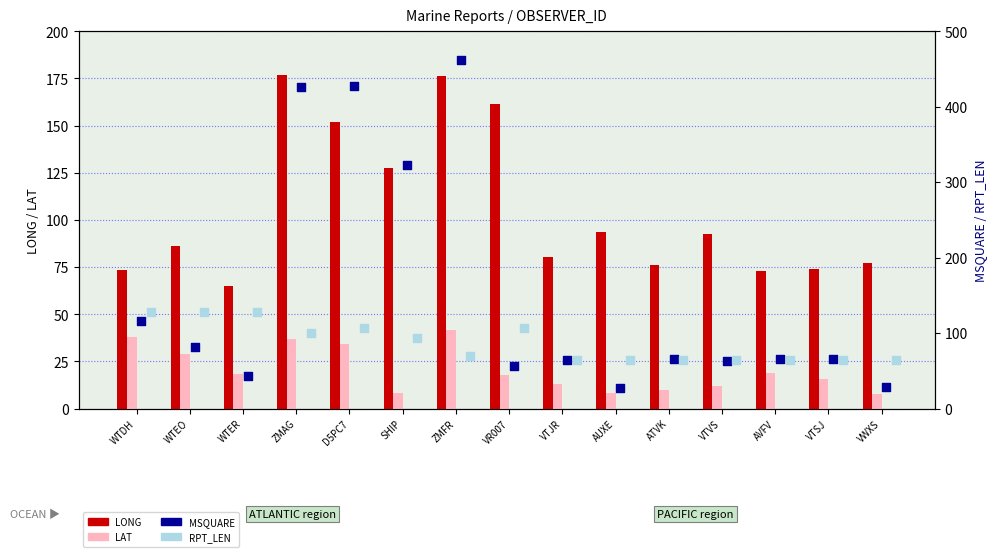

Is the value of RPT_LEN at WTEO greater than the value of MSQUARE at D5PC7?

No